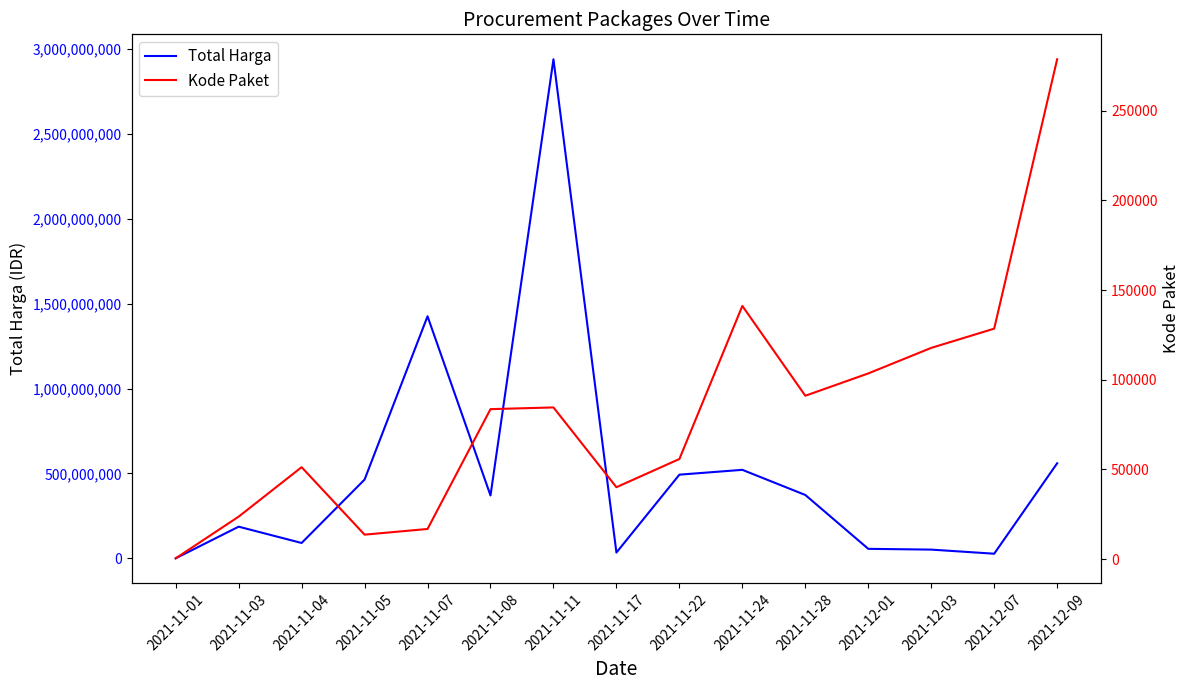

How many data points in Kode Paket are less than 83640?

7